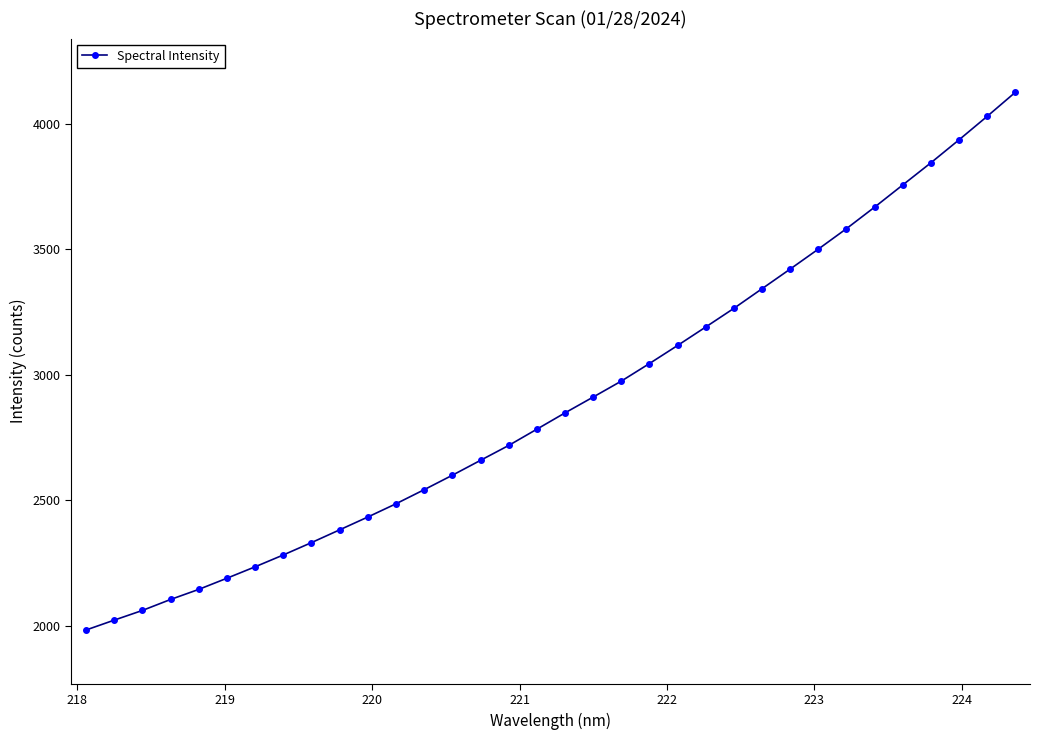

How many lines are shown in the chart?

1